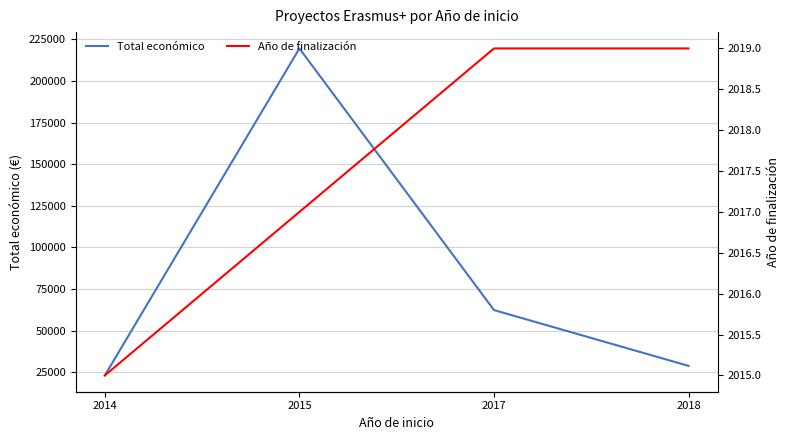

What is the value of the Total económico point at the 3rd from the left?

62364